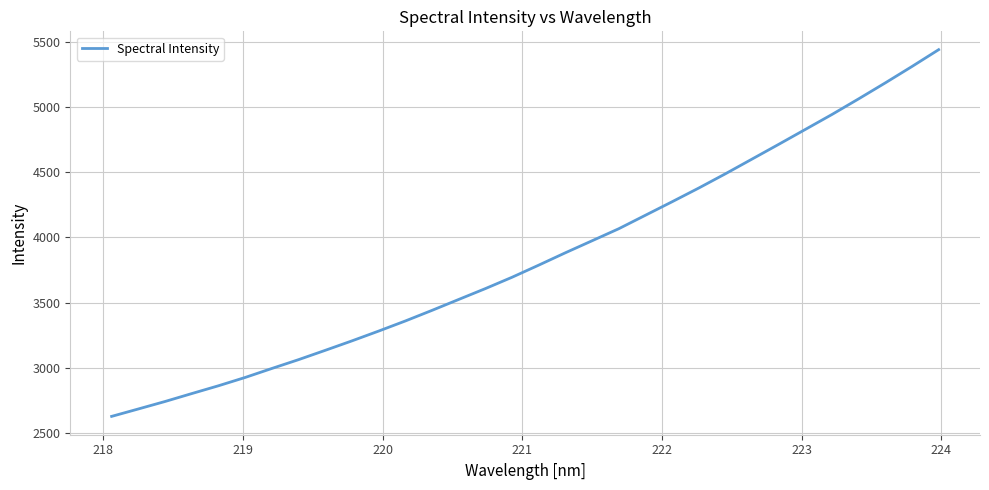

What is the difference between the maximum and minimum values?

2811.0